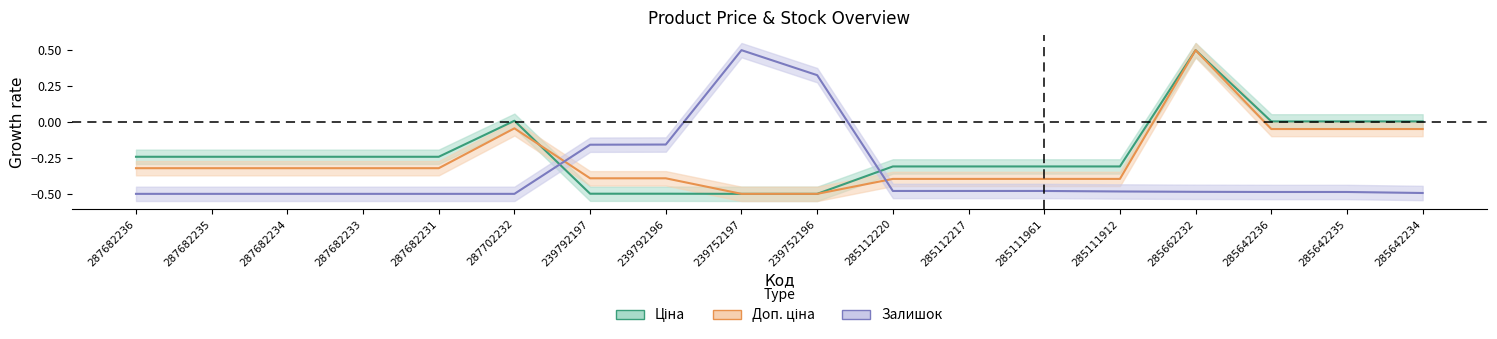

What is the label of the 8th point from the left?

239792196